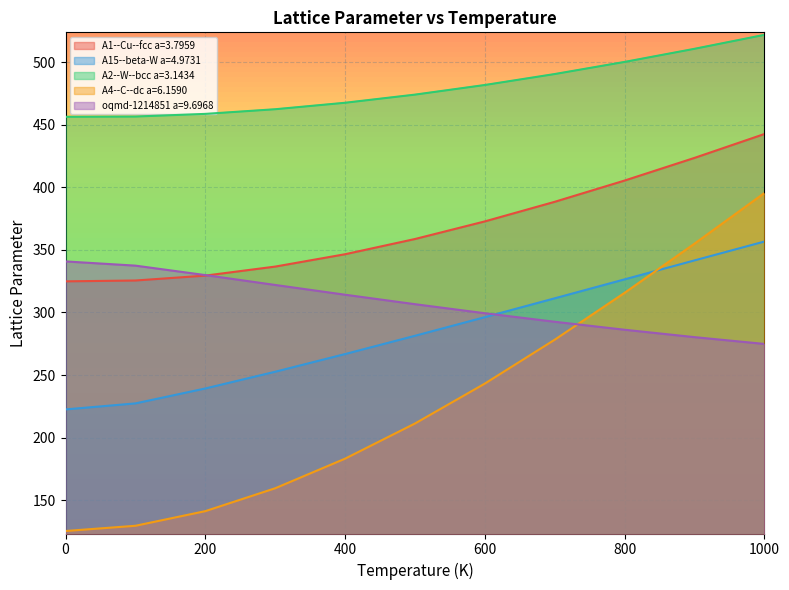

Is it true that A4--C--dc a=6.1590 equals 557.4 at 800?

False